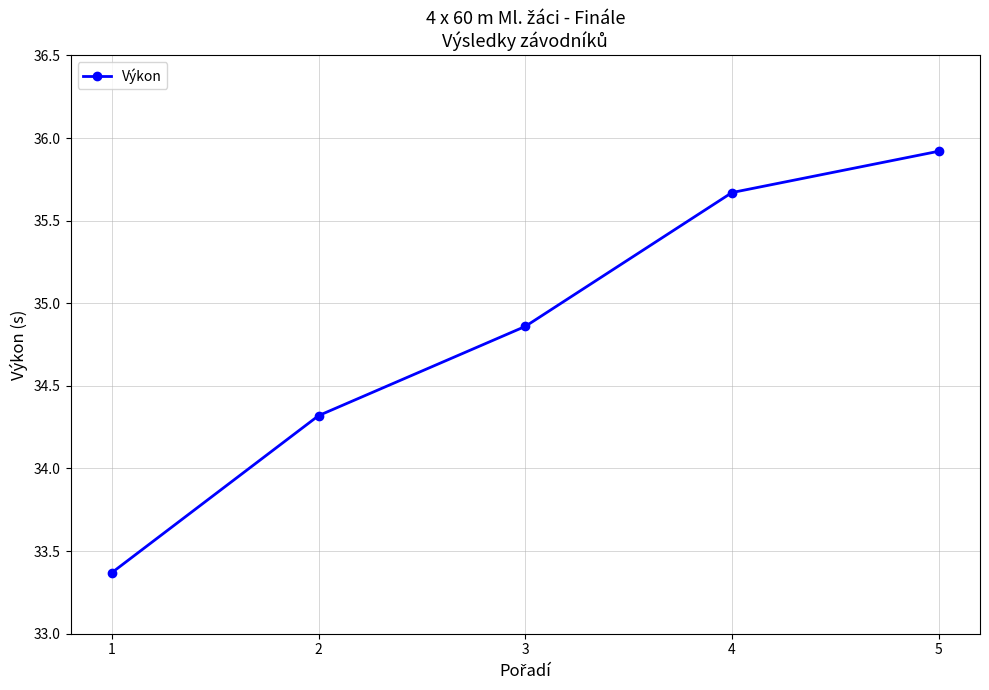

Rank the categories by value from highest to lowest.

5, 4, 3, 2, 1